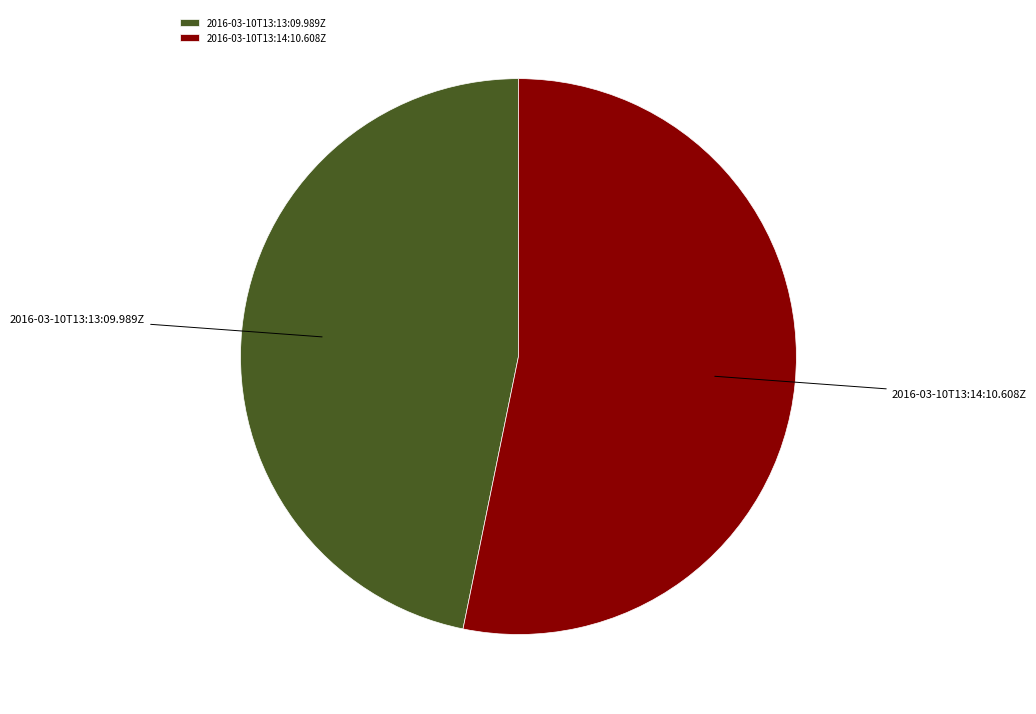

Does 2016-03-10T13:14:10.608Z account for over 50% of the chart?

Yes